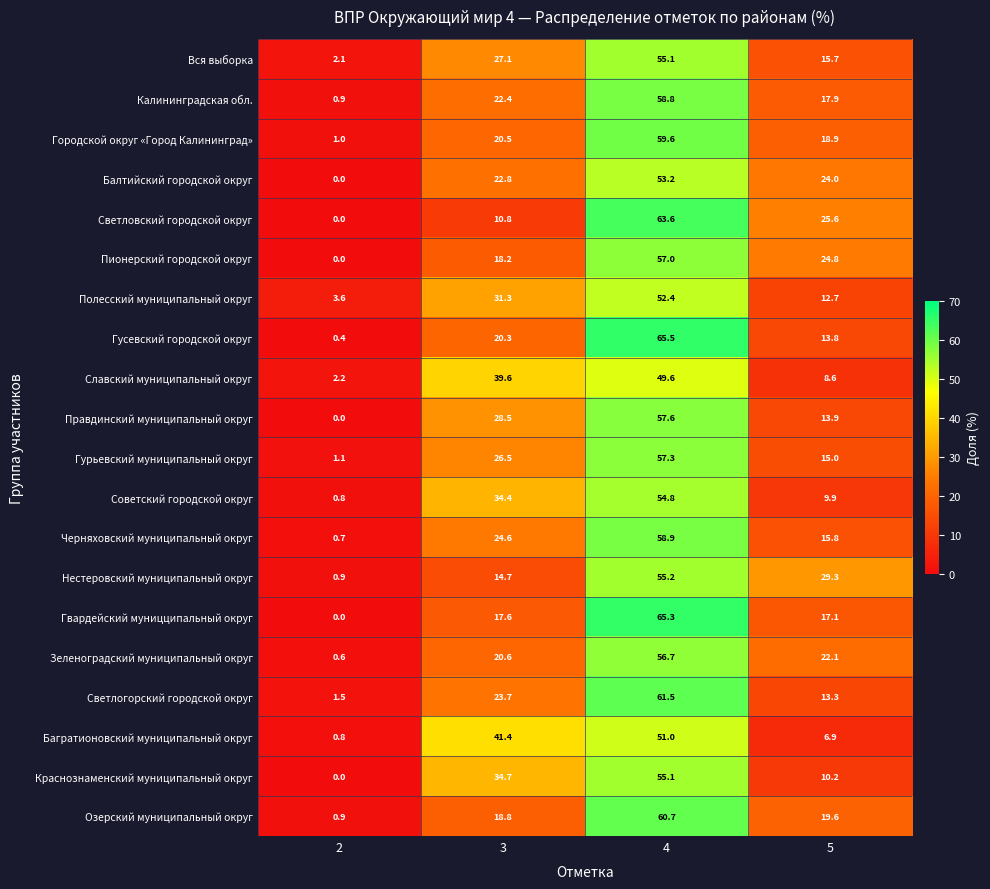

What is the total value across all series at 2?

17.5